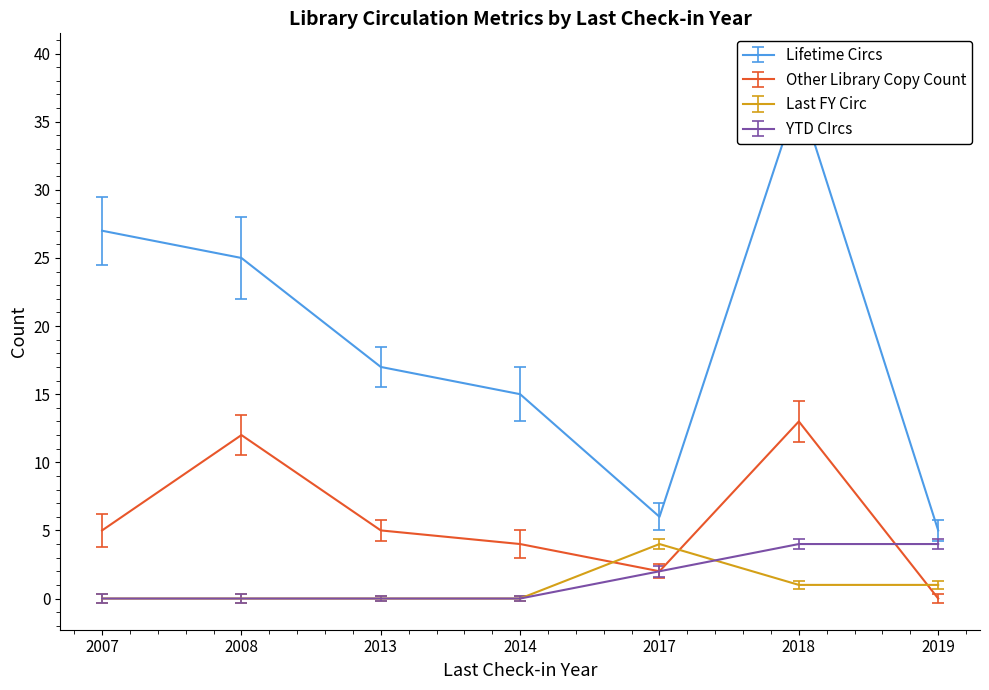

Rank the series at 2018 from highest to lowest value.

Lifetime Circs, Other Library Copy Count, YTD CIrcs, Last FY Circ